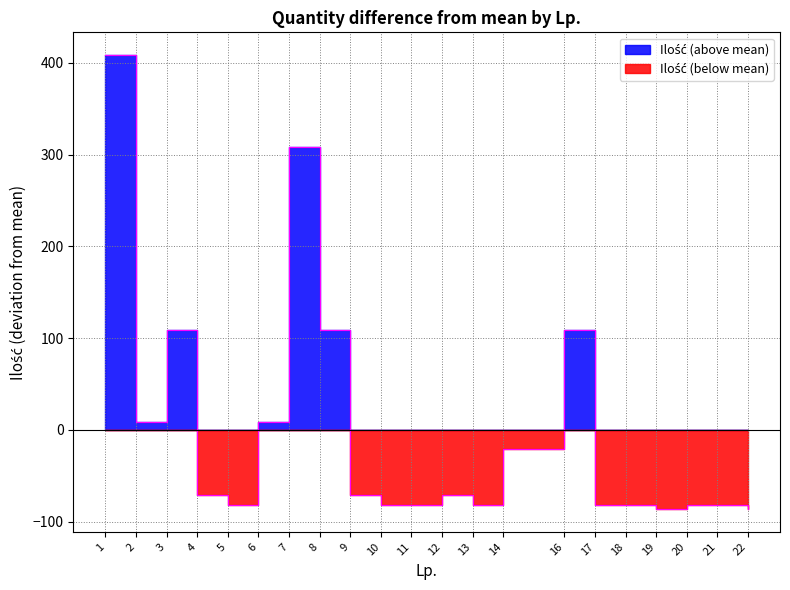

What is the smallest value displayed?

-86.4